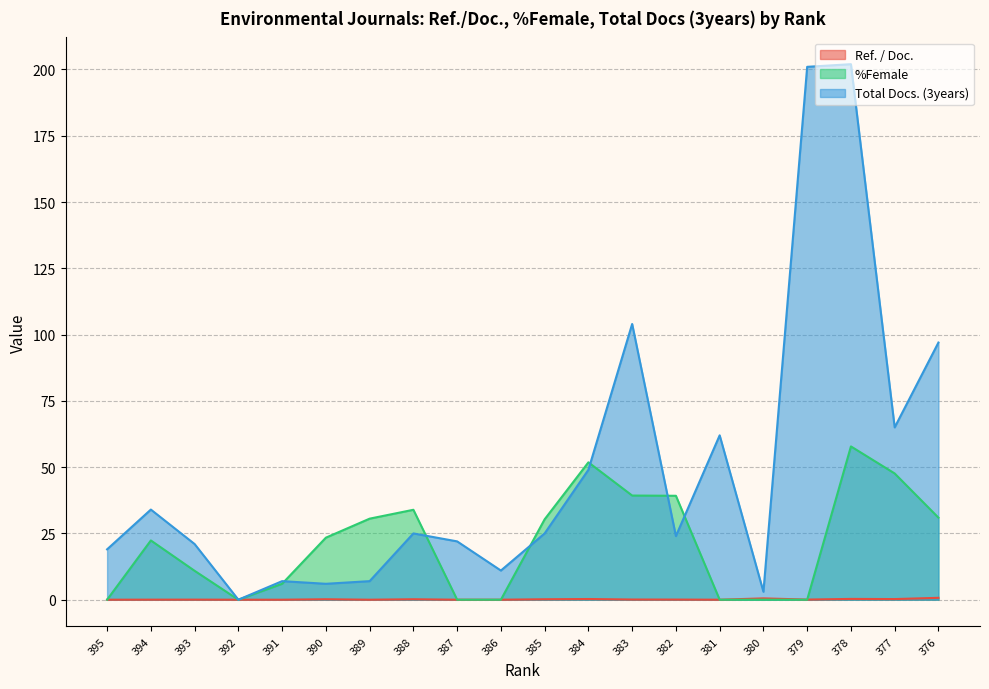

How many data points does each series have?

20